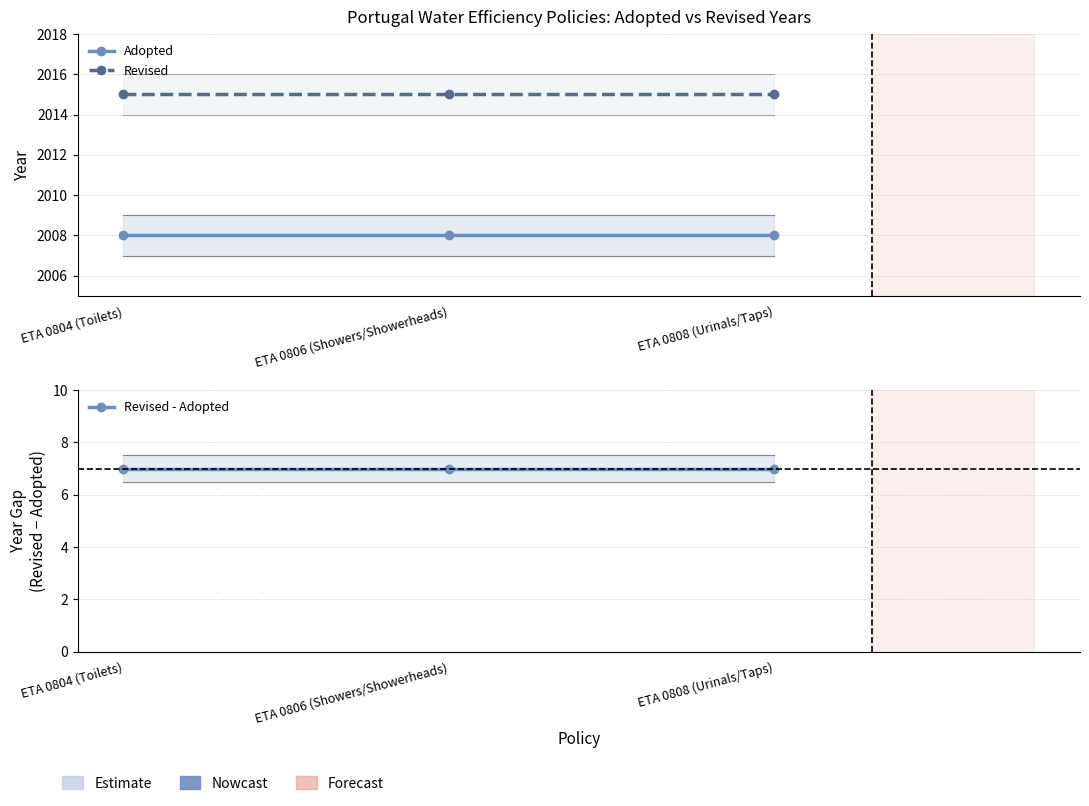

Is it true that Revised - Adopted equals 7 at ETA 0808 (Urinals/Taps)?

True